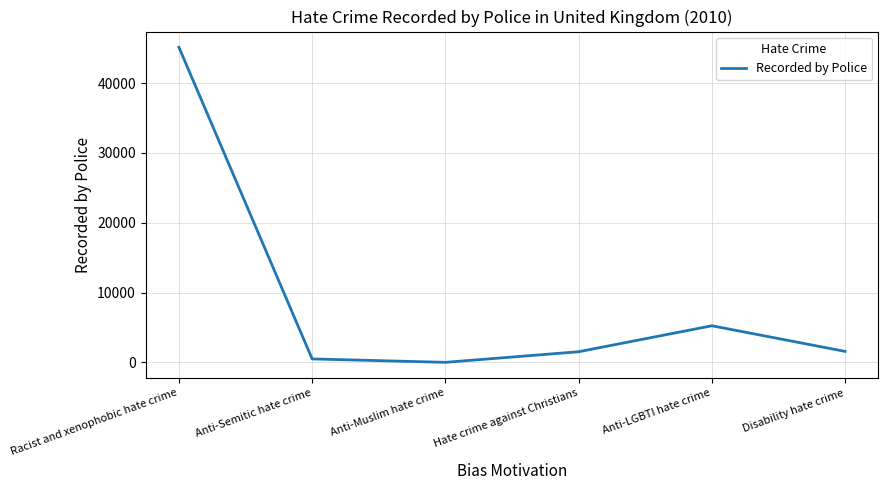

What is the difference between the second highest and minimum values?

5239